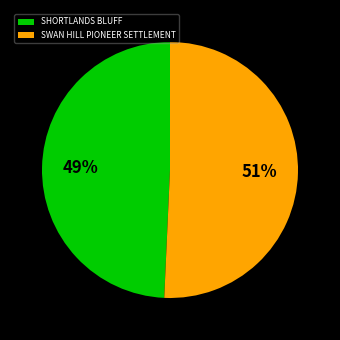

Which has a higher value, SHORTLANDS BLUFF or SWAN HILL PIONEER SETTLEMENT?

SWAN HILL PIONEER SETTLEMENT